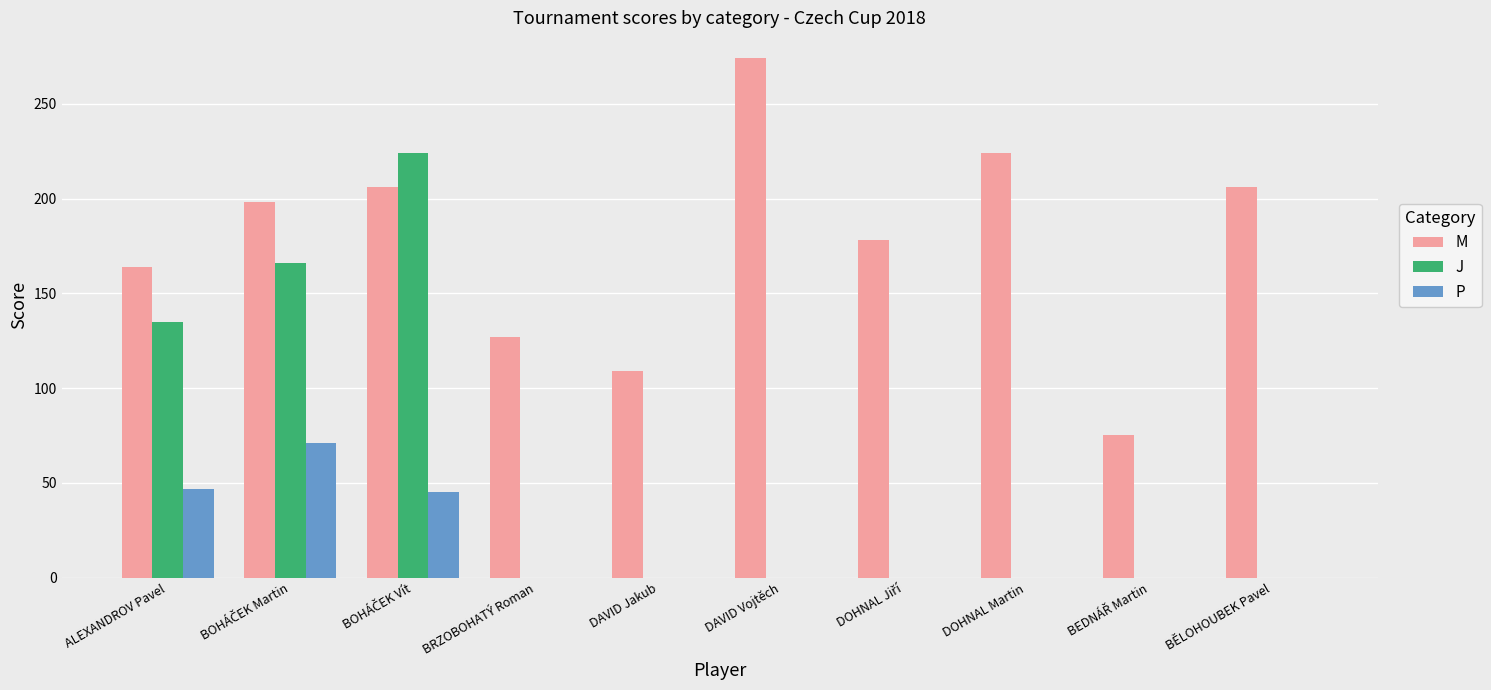

Reading right to left, what are all the values shown in this chart?

M: 206	75	224	178	274	109	127	206	198	164
J: 0	0	0	0	0	0	0	224	166	135
P: 0	0	0	0	0	0	0	45	71	47